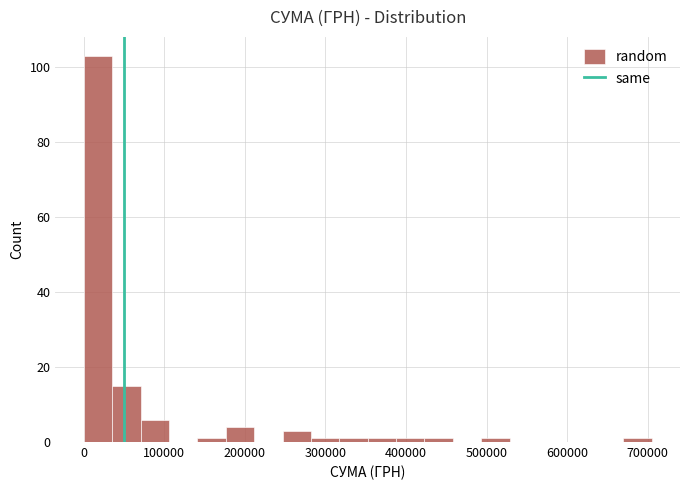

Around what value on the x-axis is the tallest bar? Give the approximate position of its centre, as read against the axis.

20000